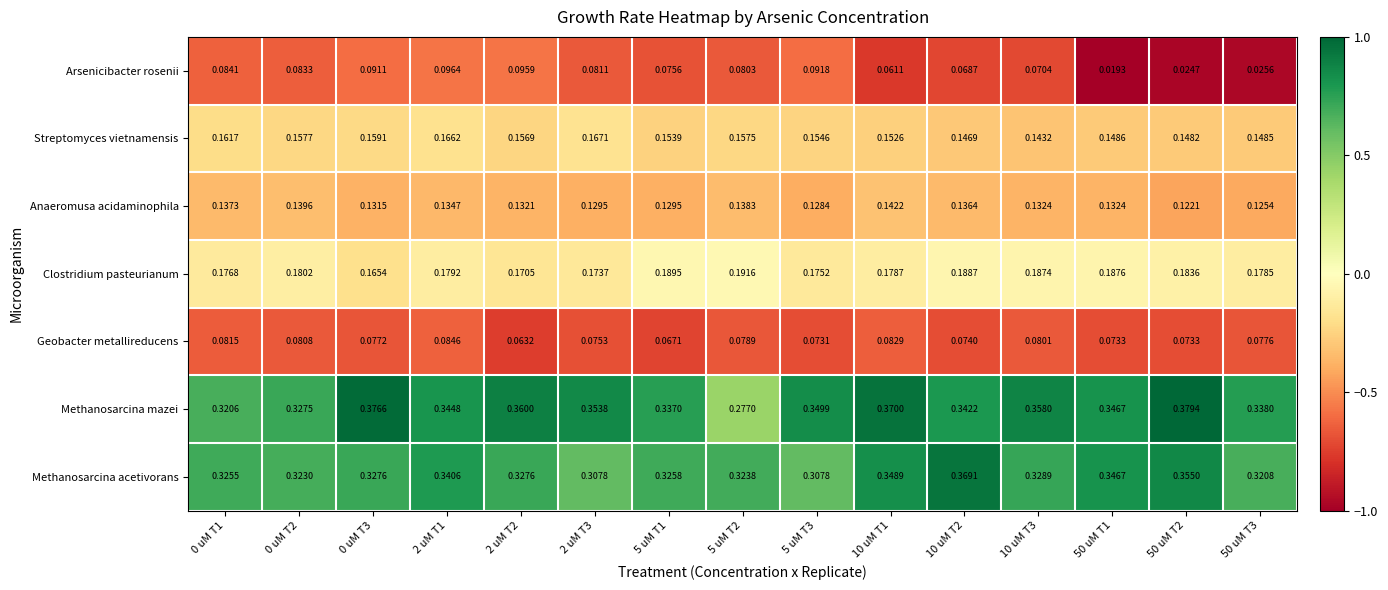

At 2 uM T3, list the series in order from smallest to largest.

Geobacter metallireducens, Arsenicibacter rosenii, Anaeromusa acidaminophila, Streptomyces vietnamensis, Clostridium pasteurianum, Methanosarcina acetivorans, Methanosarcina mazei